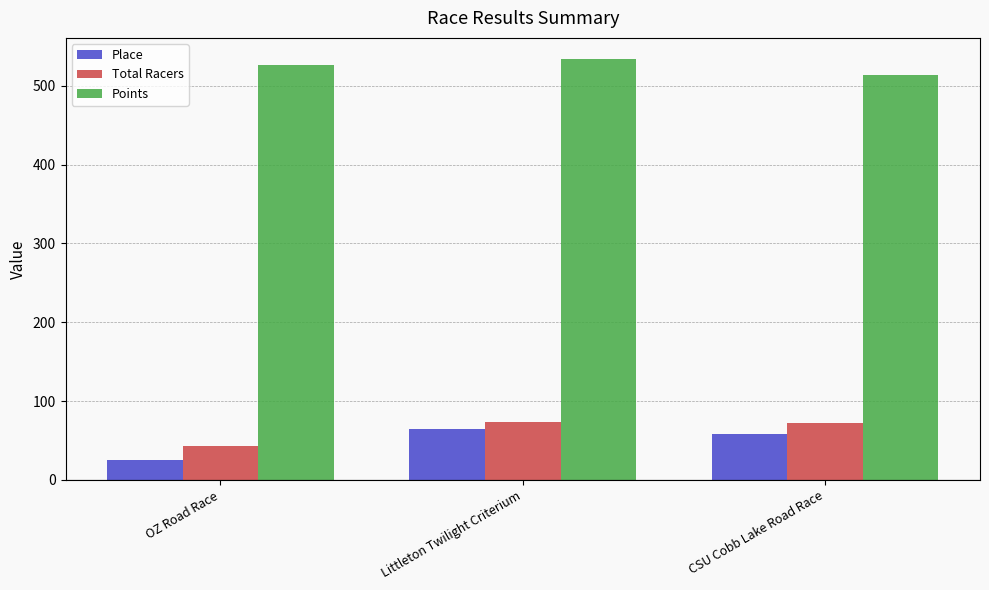

At which label is Total Racers closest to 58?

CSU Cobb Lake Road Race